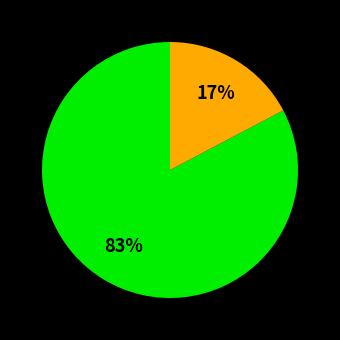

To the nearest percent, what is the average slice percentage?

50%